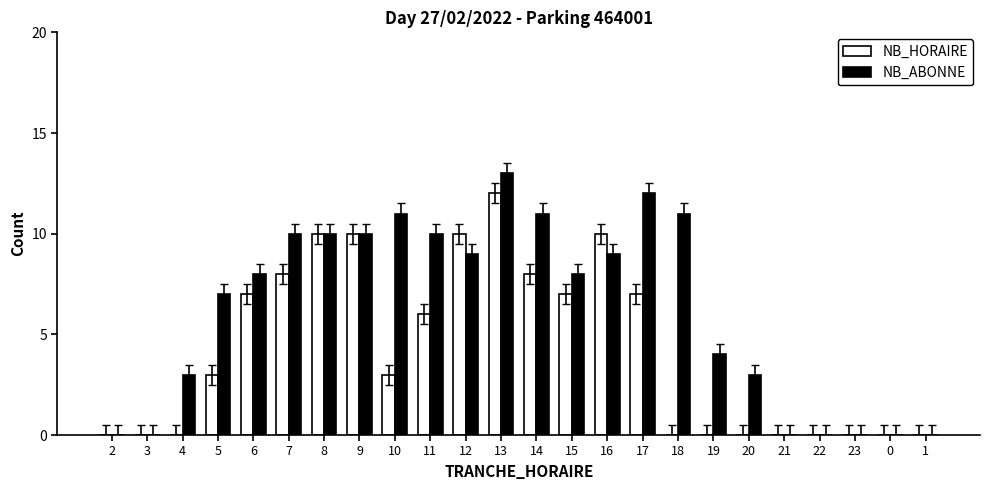

What is the approximate value of NB_ABONNE at 18, to the nearest 10?

10